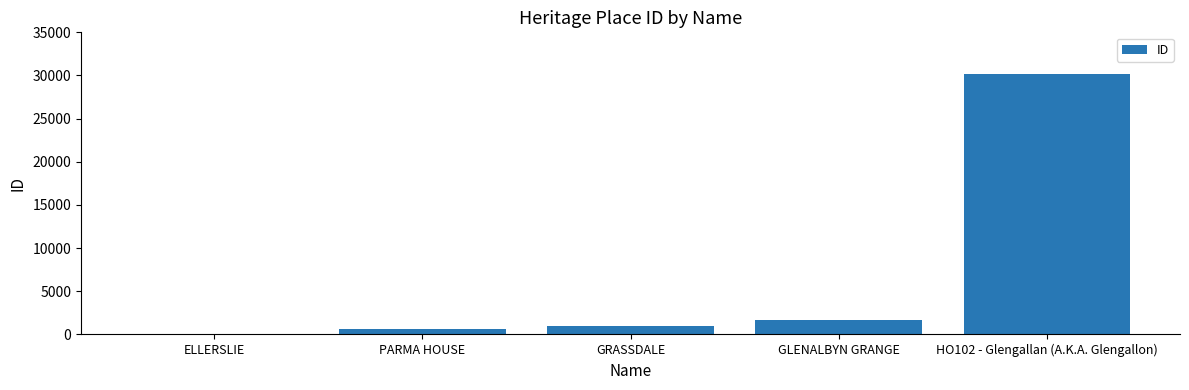

What is the ratio of the value at ELLERSLIE to the value at GRASSDALE?

0.1